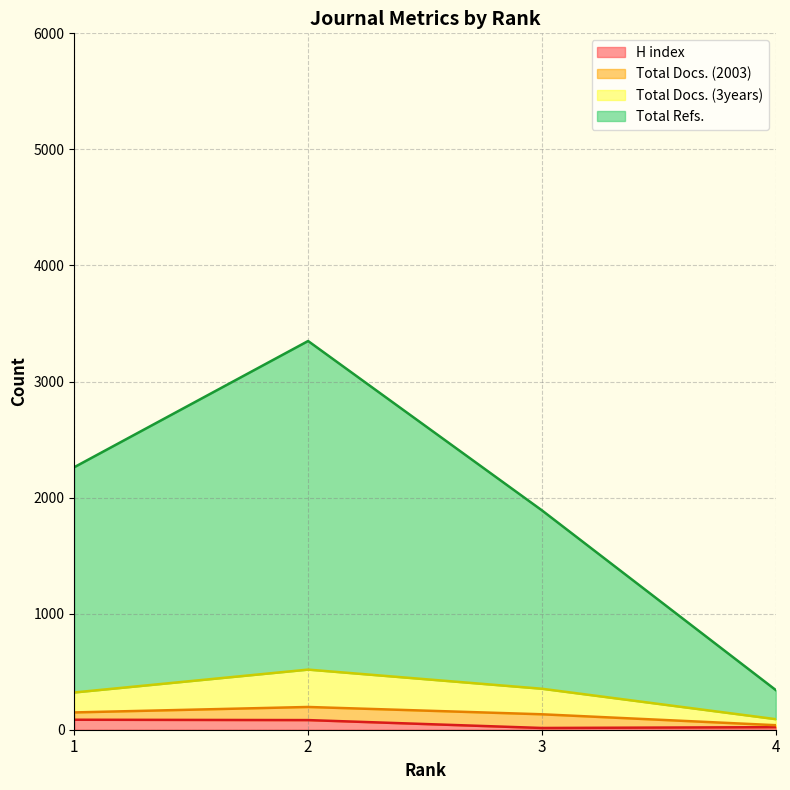

Does the chart have visible grid lines?

Yes